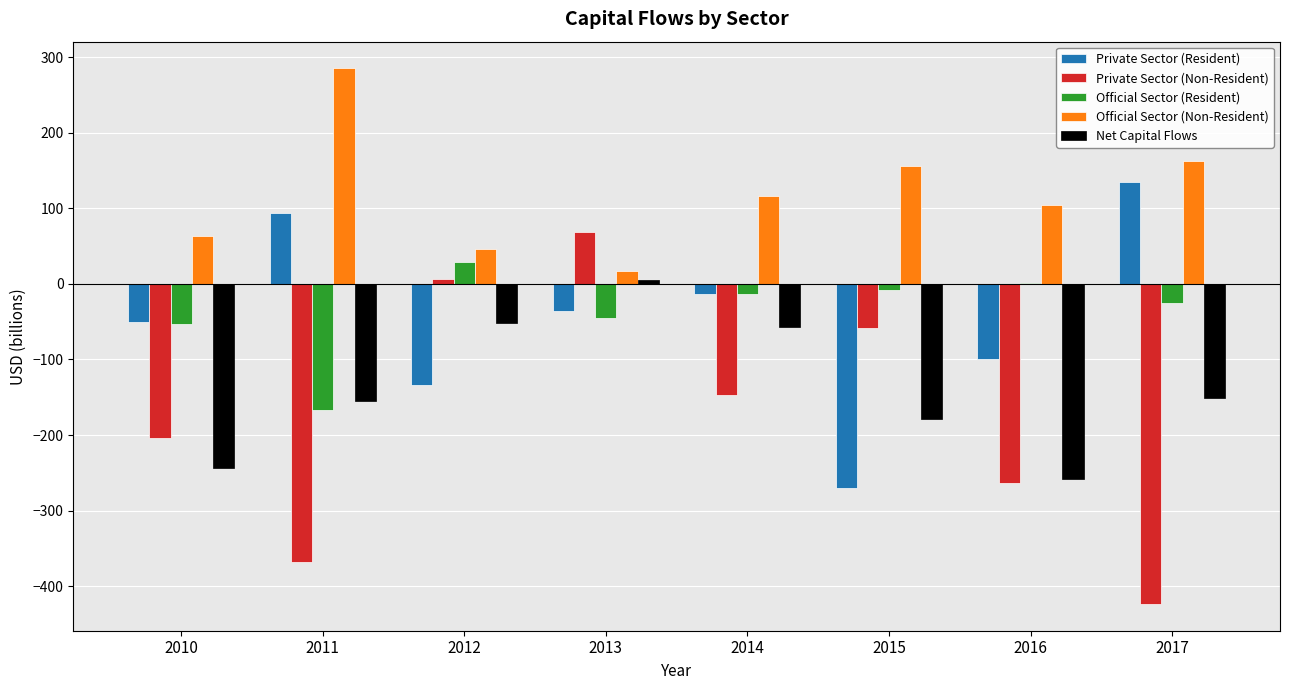

What is the sum of all Private Sector (Non-Resident) values?

-1389.2